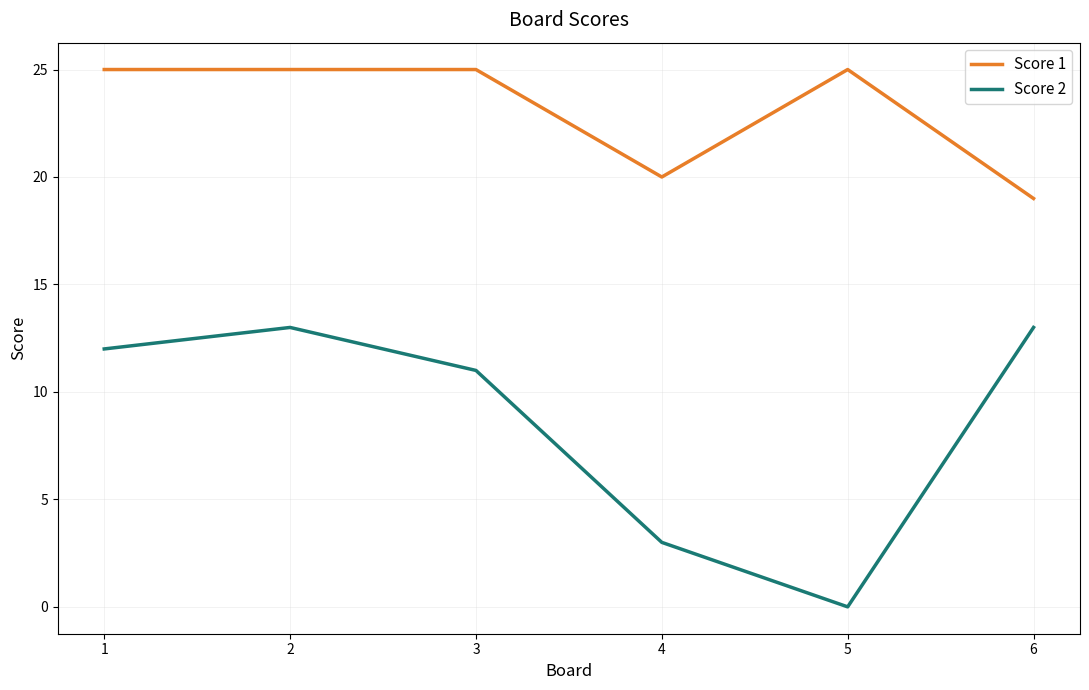

Is it true that Score 1 equals 19 at 6?

True